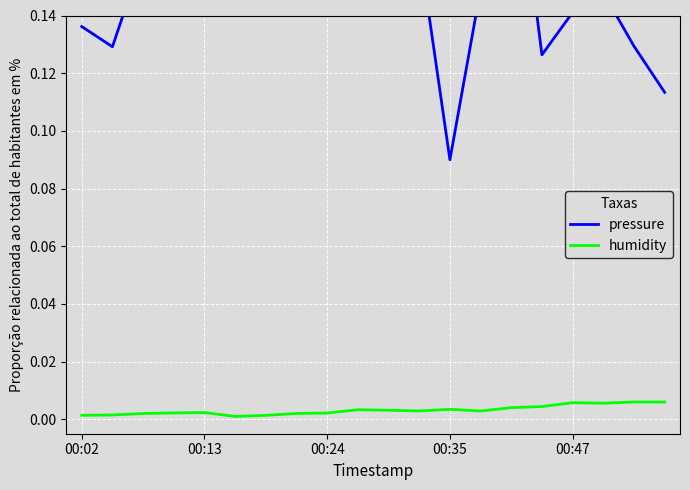

Is the value of humidity at 12 greater than the value of pressure at 00:35?

No